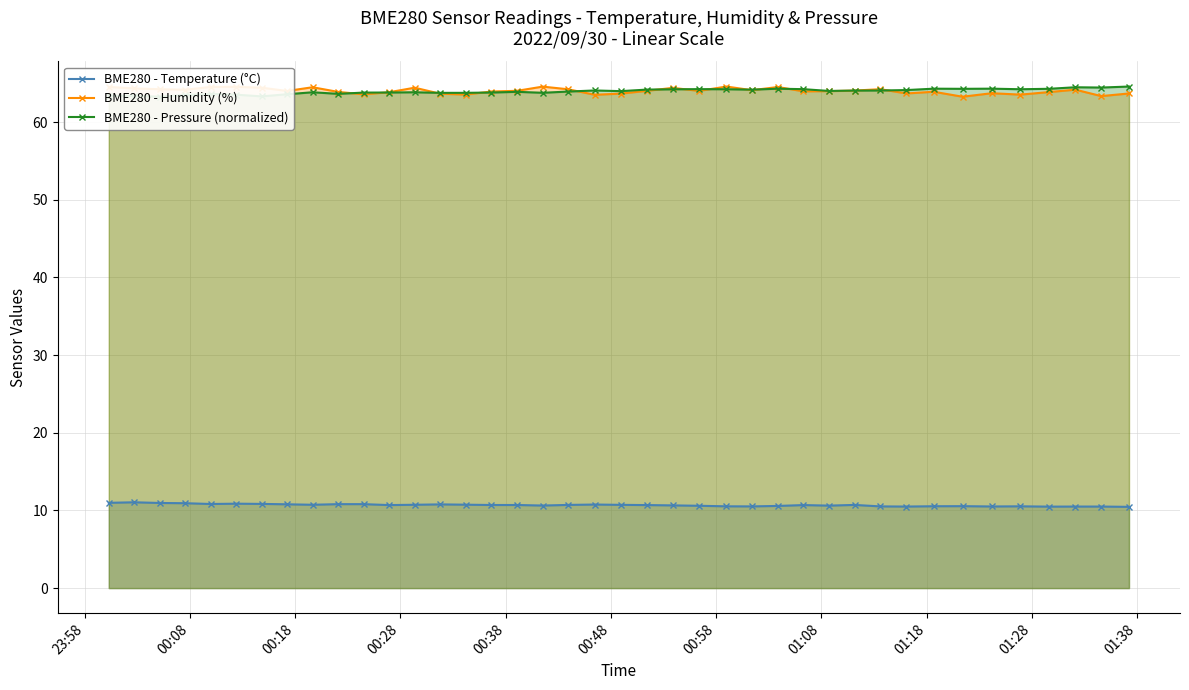

What is the sum of all BME280 - Temperature (°C) values?

427.4